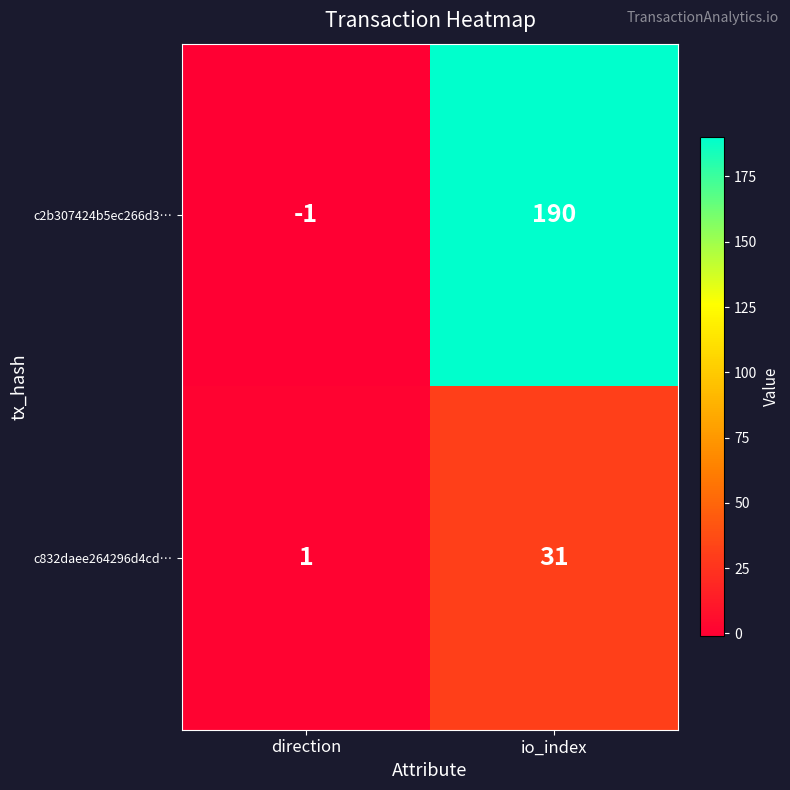

What is the difference between the c832daee264296d4cd… values at direction and io_index?

30